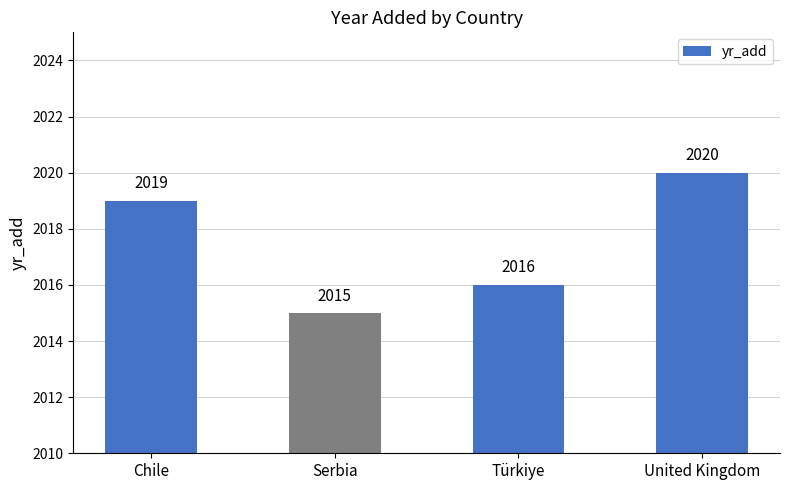

The chart shows a value of 977 at Türkiye. True or false?

False